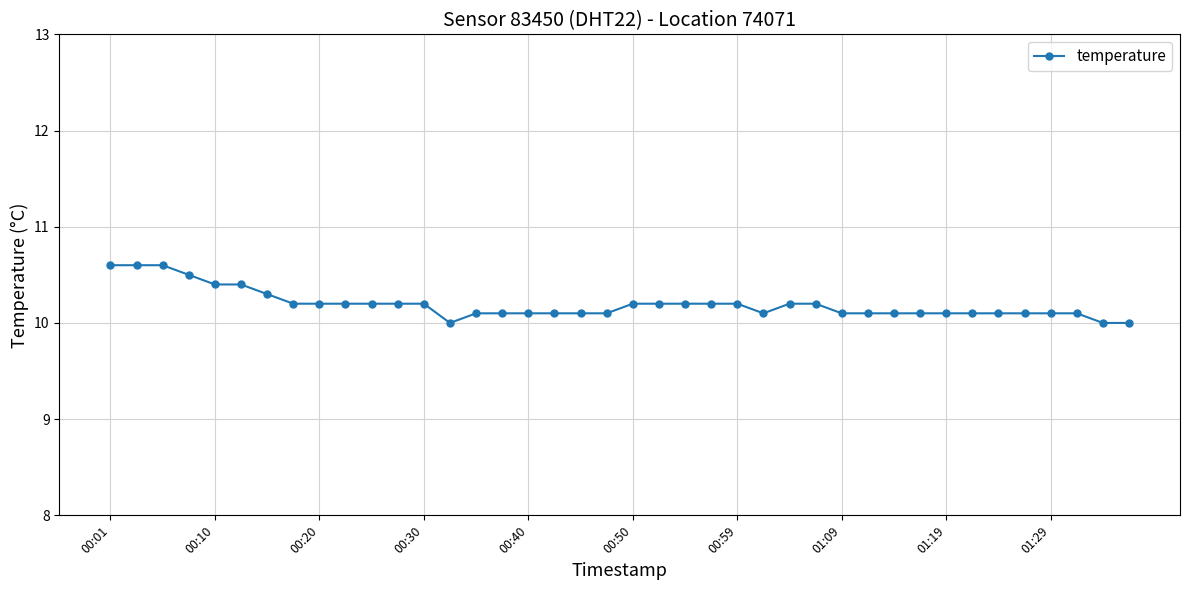

What is the greatest value displayed?

10.6